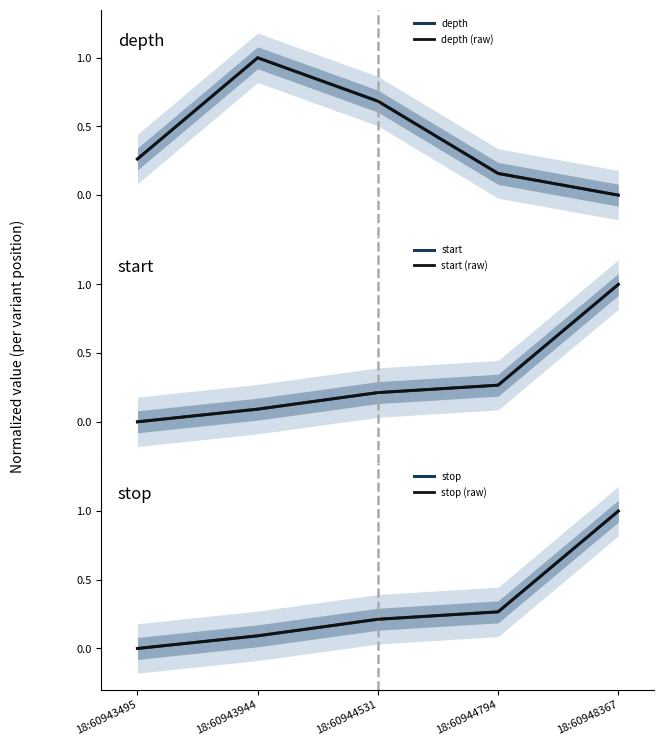

Reading left to right, transcribe all the data shown in this chart.

depth: 0.3	1.0	0.7	0.2	0.0
depth (raw): 0.3	1.0	0.7	0.2	0.0
start: 0.0	0.1	0.2	0.3	1.0
start (raw): 0.0	0.1	0.2	0.3	1.0
stop: 0.0	0.1	0.2	0.3	1.0
stop (raw): 0.0	0.1	0.2	0.3	1.0